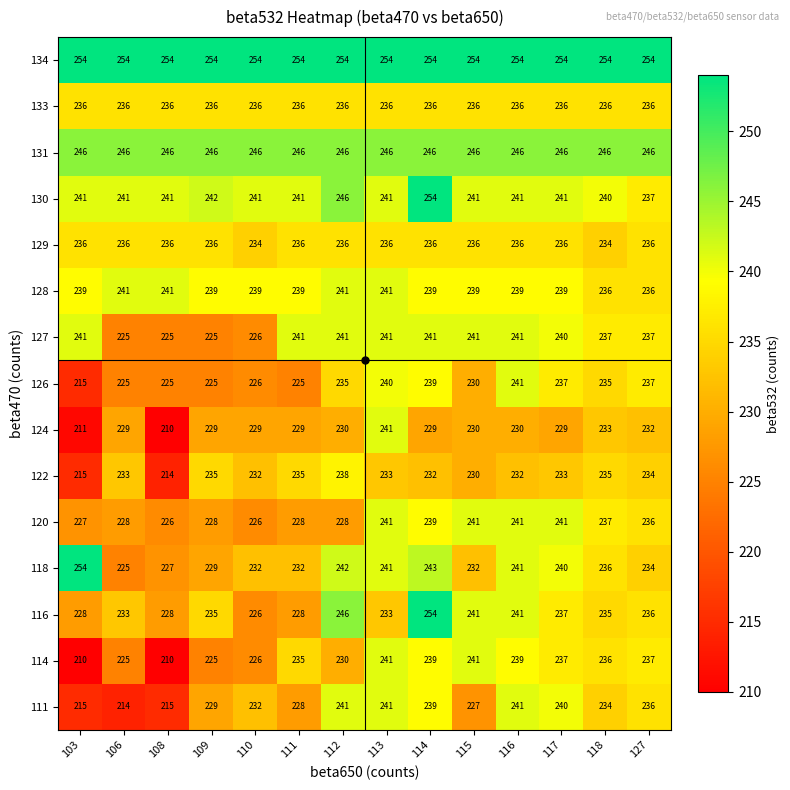

At how many categories does at least one series exceed 229?

14